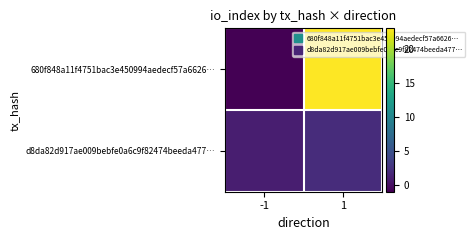

At how many categories does at least one series exceed 15?

1